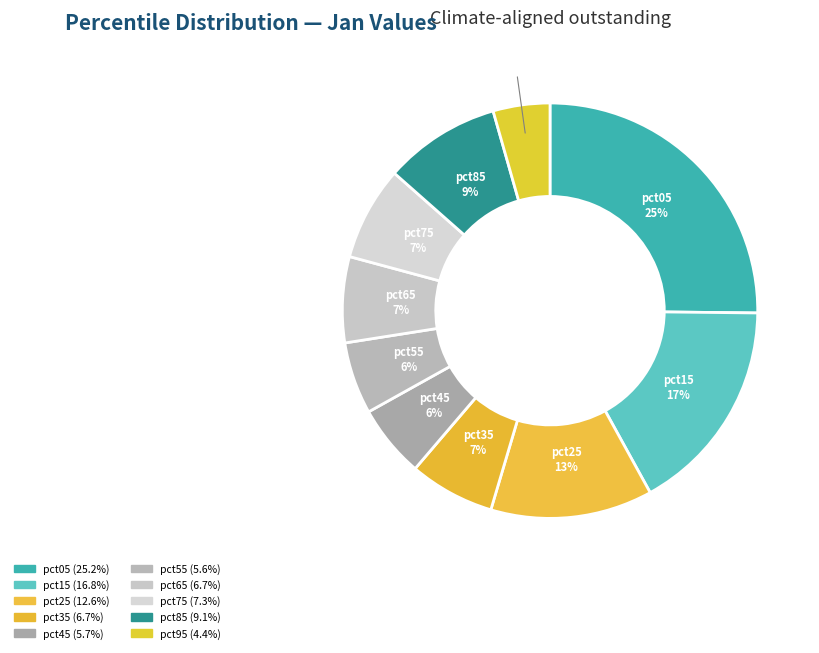

How many slices are in this pie chart?

10